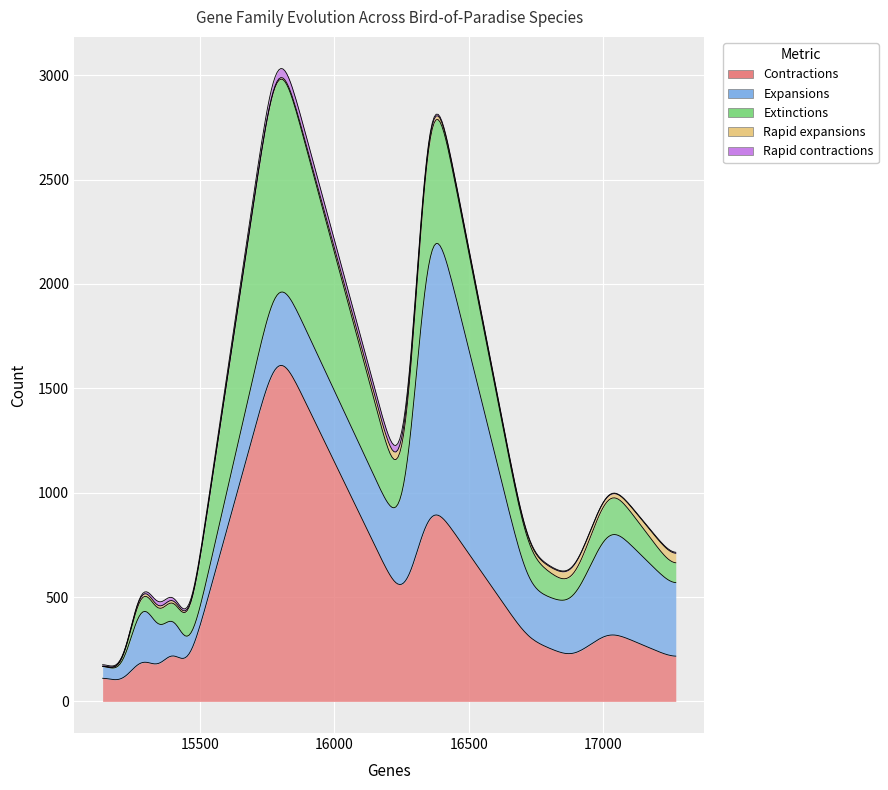

True or false: Rapid expansions and Expansions intersect in this chart.

False